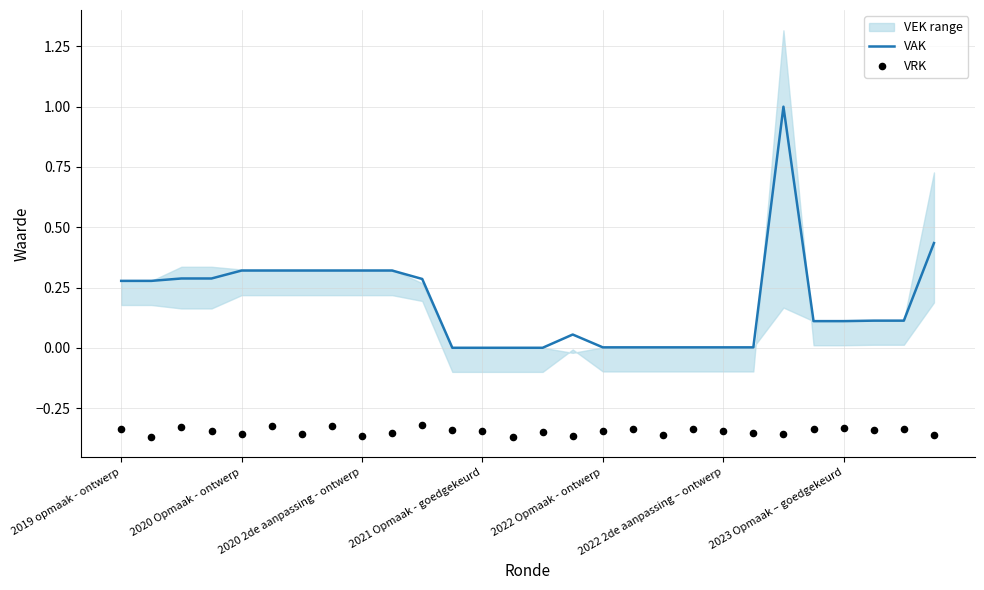

Which series reaches the minimum Y coordinate?

VRK